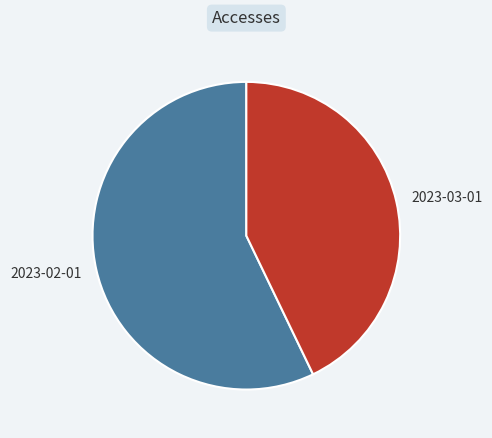

True or false: 2023-03-01 accounts for 35% of the total.

False